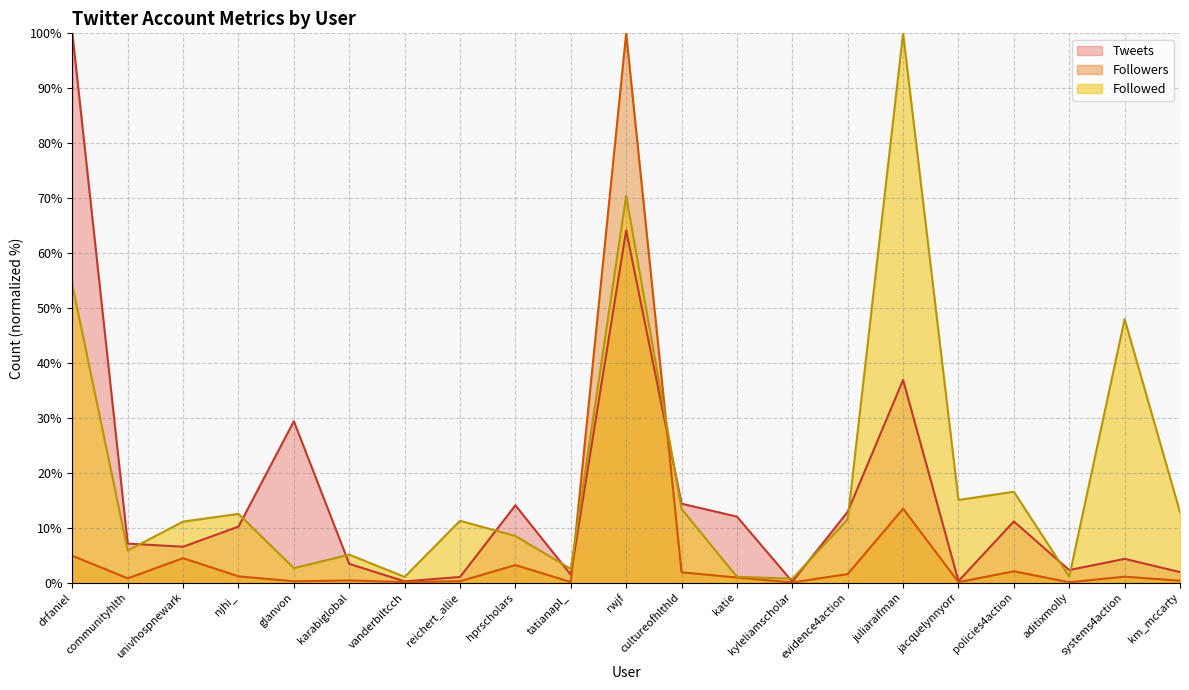

After their last crossing, which series has the higher values: Followed or Tweets?

Followed